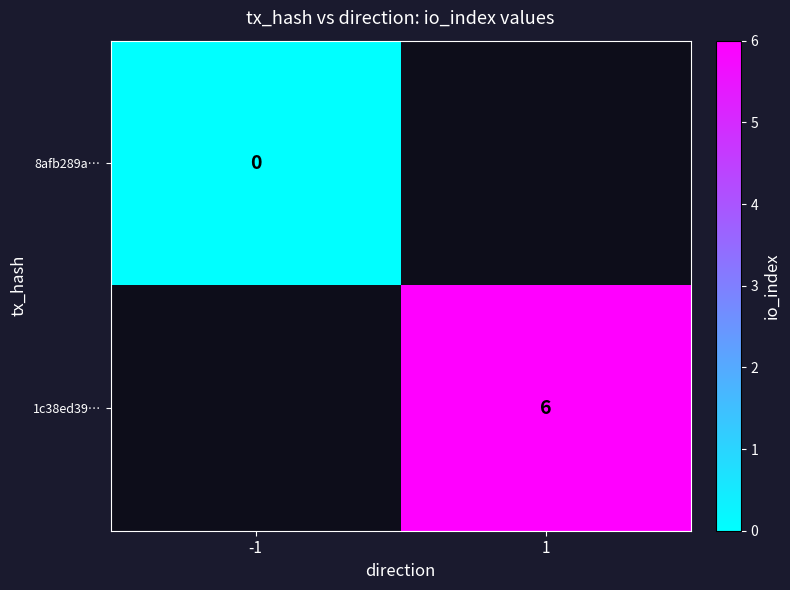

Is it true that 1c38ed39… equals 9 at 1?

False